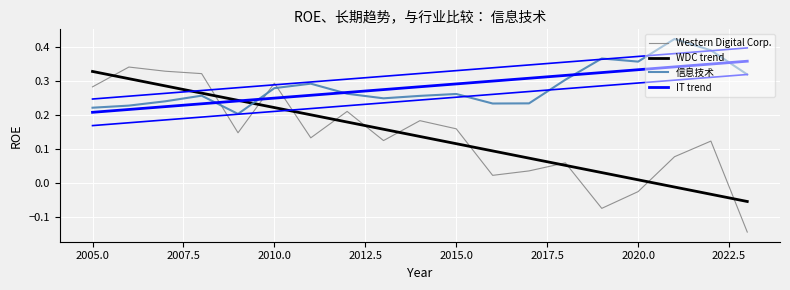

How many lines are shown in the chart?

4